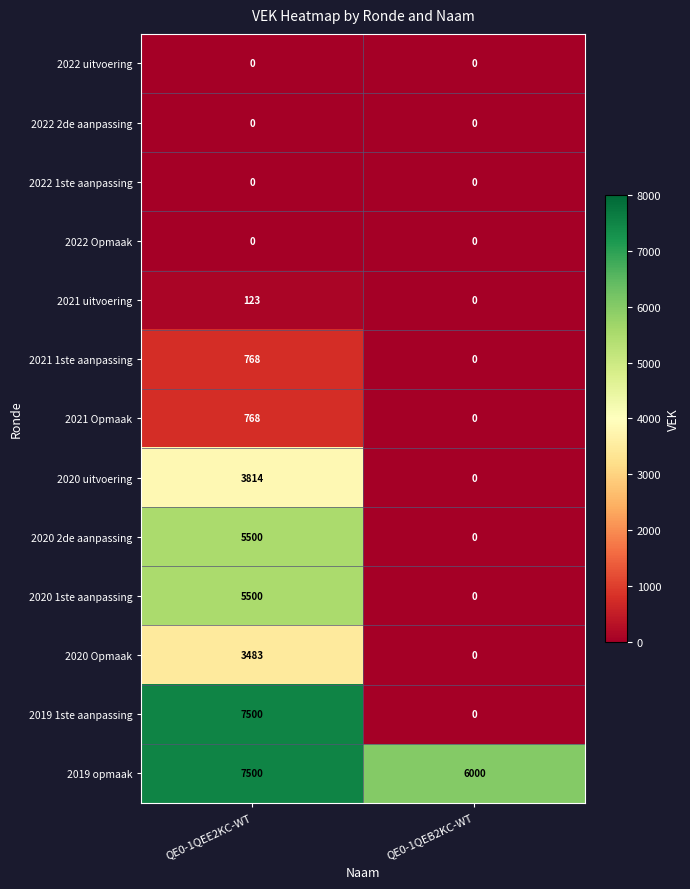

Rank the categories by 2020 Opmaak value from highest to lowest.

QE0-1QEE2KC-WT, QE0-1QEB2KC-WT